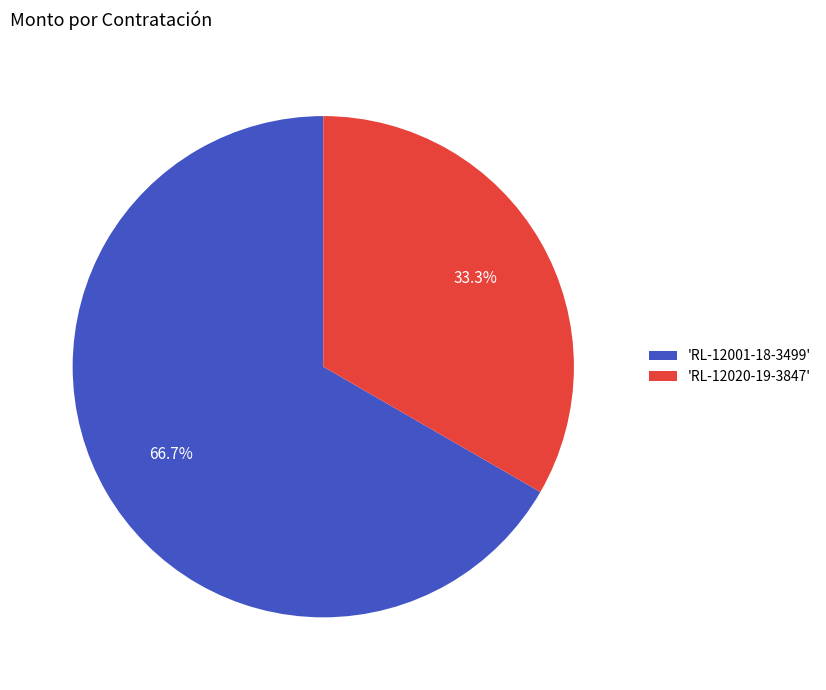

What is the smallest slice in the pie chart?

'RL-12020-19-3847'